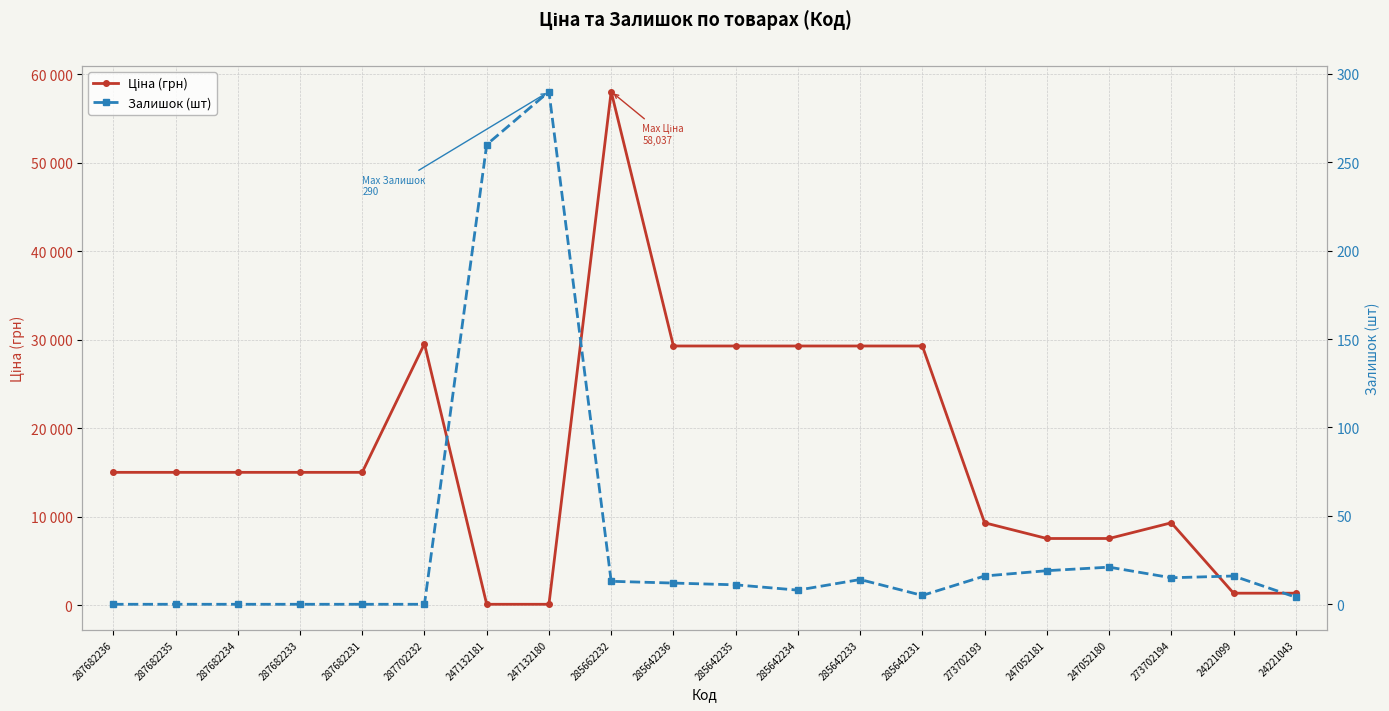

What is the difference between the maximum and minimum values in the Ціна (грн) series?

57923.7